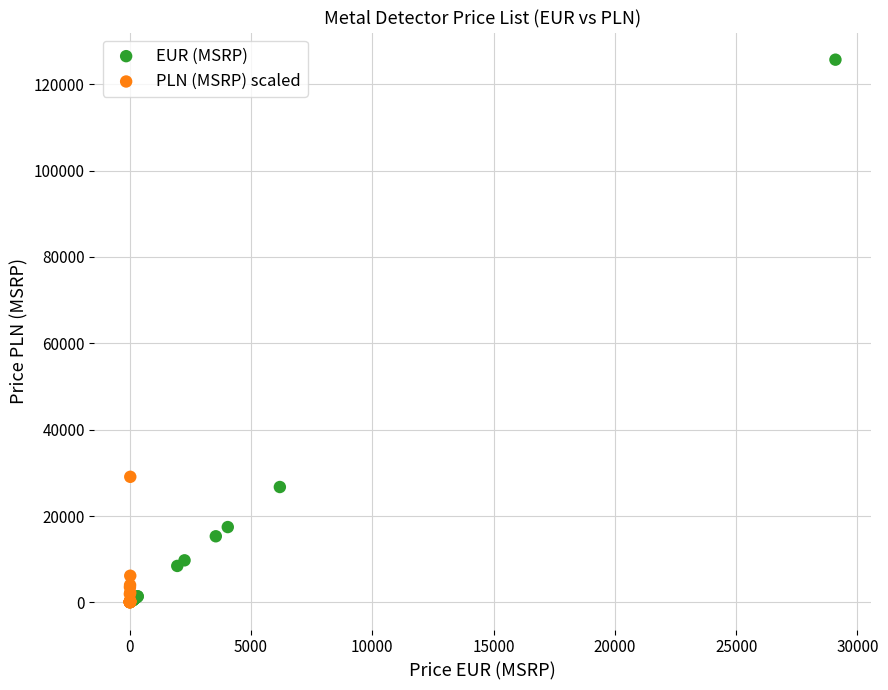

Which series reaches the maximum Y coordinate?

EUR (MSRP)